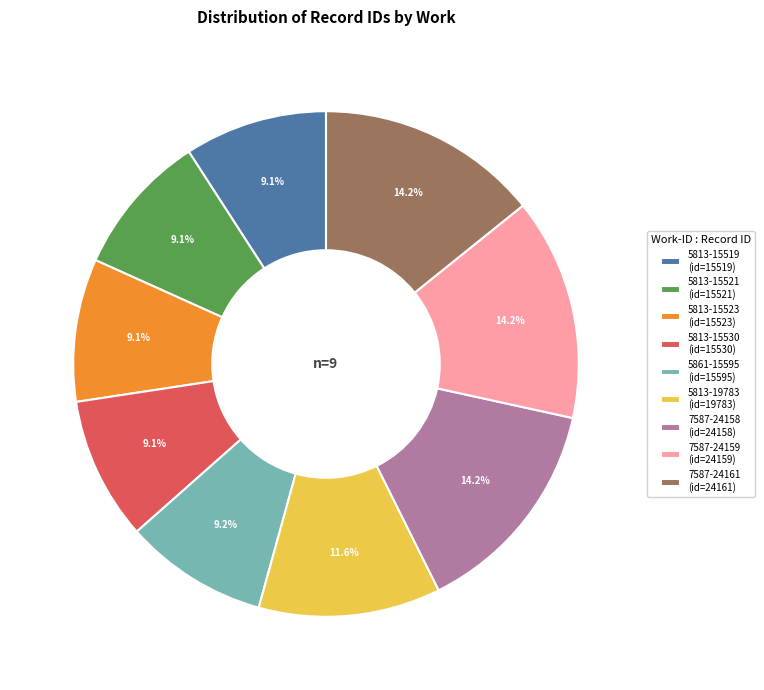

To the nearest percent, what is the average slice percentage?

11%